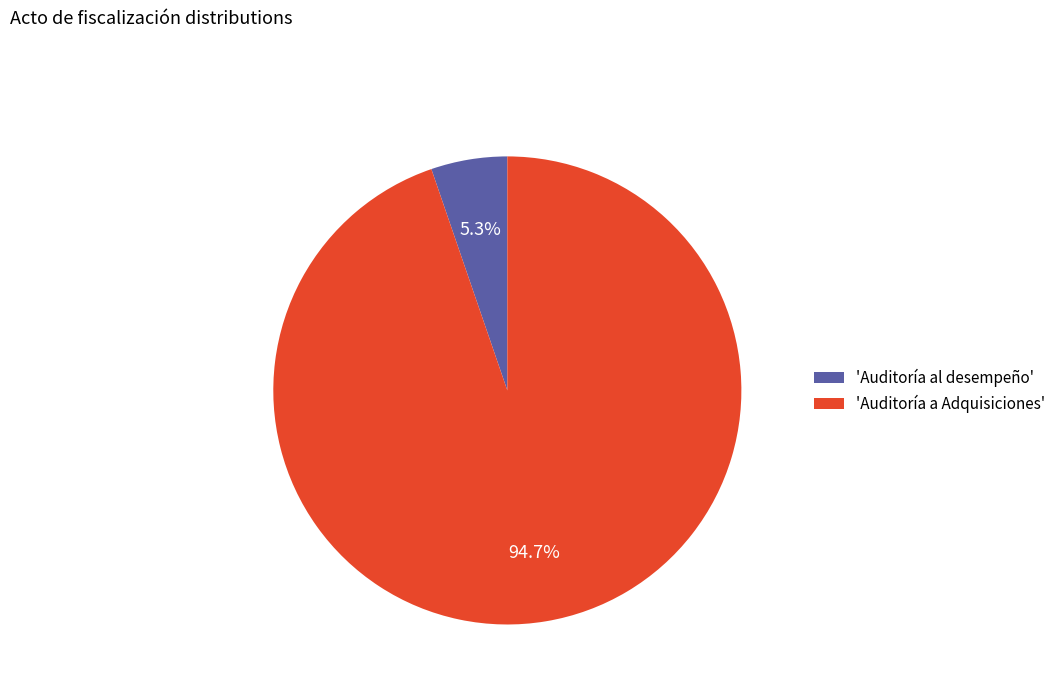

How much of the chart is everything except 'Auditoría a Adquisiciones'?

5.3%